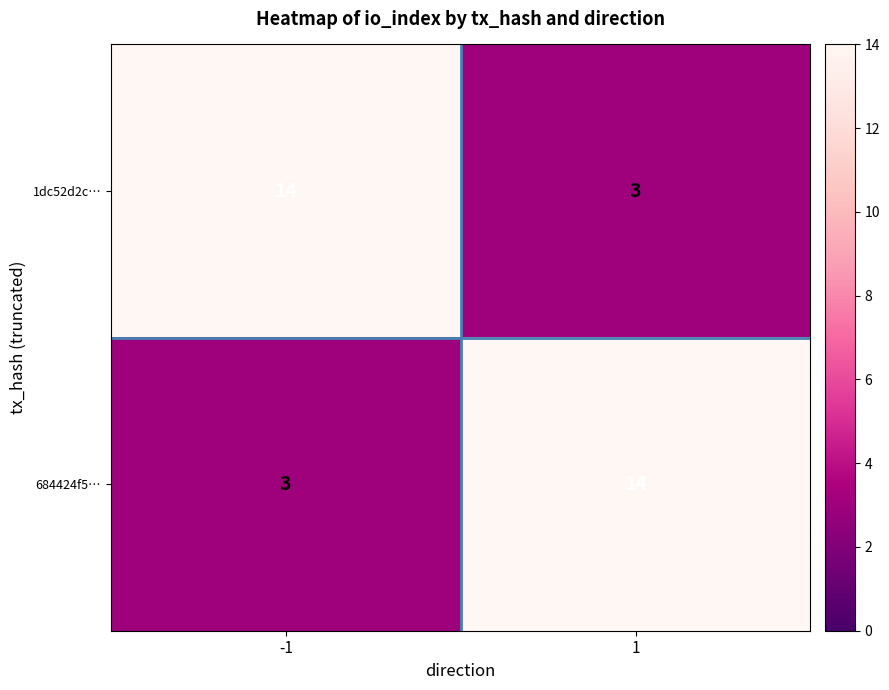

What is the minimum value shown in the chart?

3